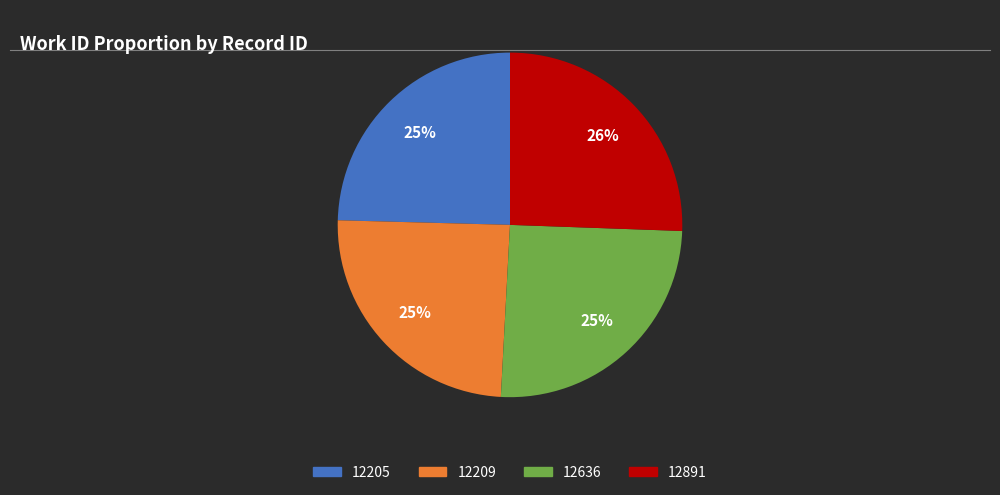

To the nearest percent, what is the difference between the largest and smallest slice percentages?

1%